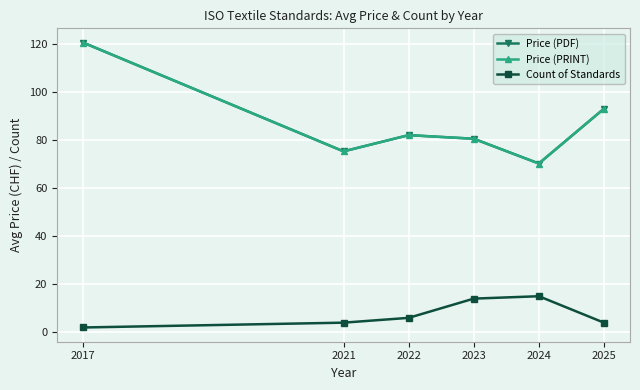

Reading right to left, transcribe all the data shown in this chart.

Price (PDF): 2025=93.0	2024=70.2	2023=80.5	2022=82.0	2021=75.2	2017=120.5
Price (PRINT): 2025=93.0	2024=70.2	2023=80.5	2022=82.0	2021=75.2	2017=120.5
Count of Standards: 2025=4.0	2024=15.0	2023=14.0	2022=6.0	2021=4.0	2017=2.0